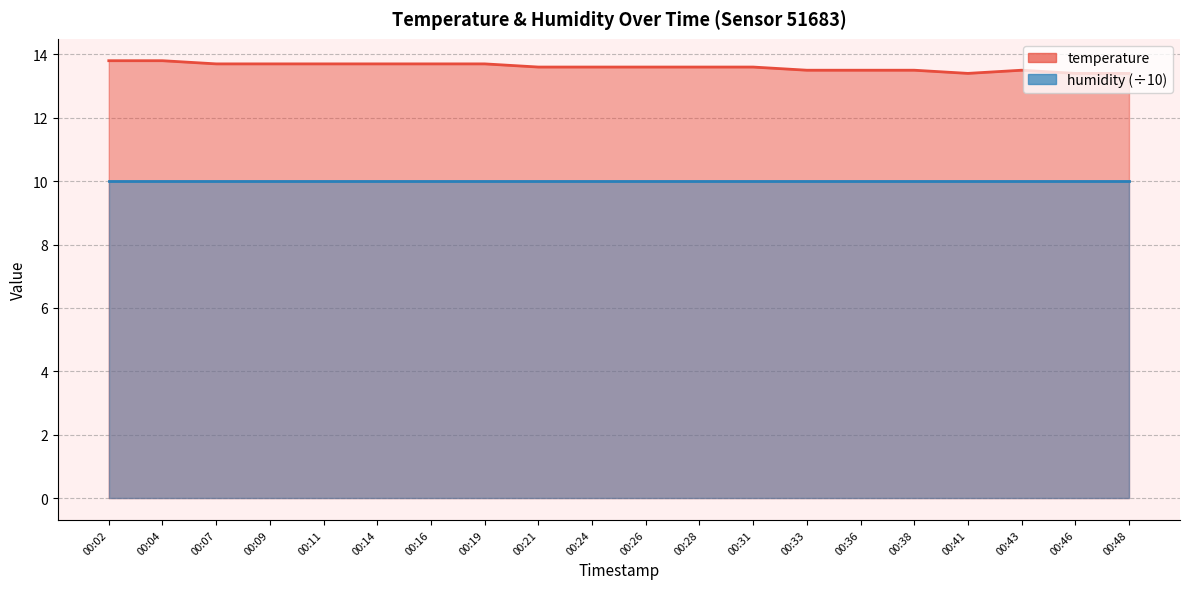

What is the difference between the maximum and minimum values?

0.4